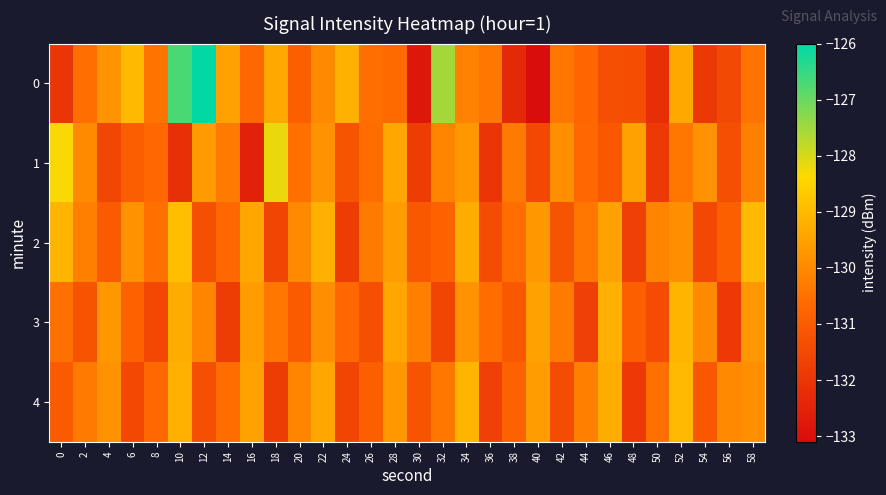

Which series changed the most between 6 and 58?

4